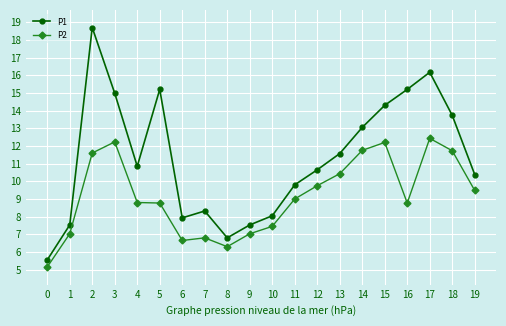

True or false: P2 and P1 cross at least once.

False